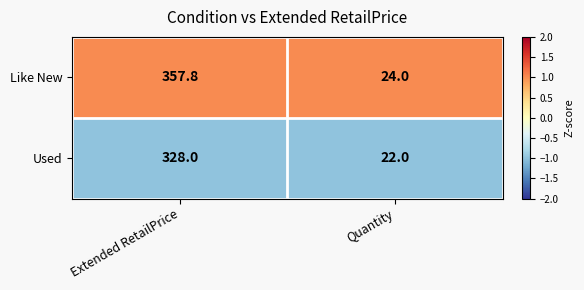

List the series in order of their peak value, highest first.

Like New, Used